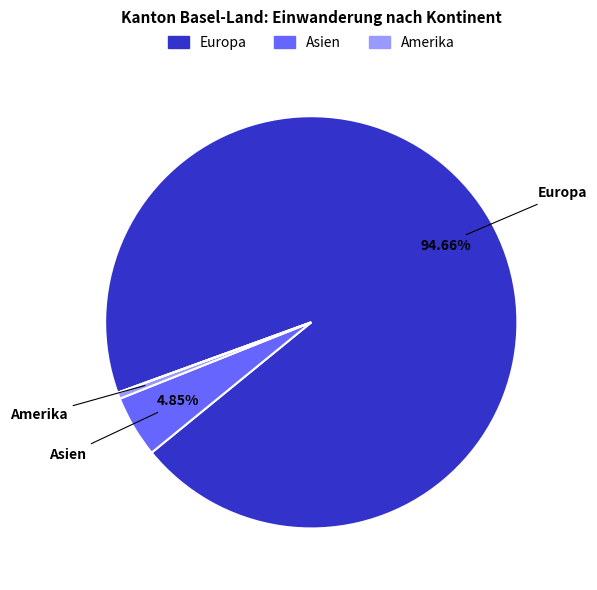

Which slice represents more than half of the pie?

Europa